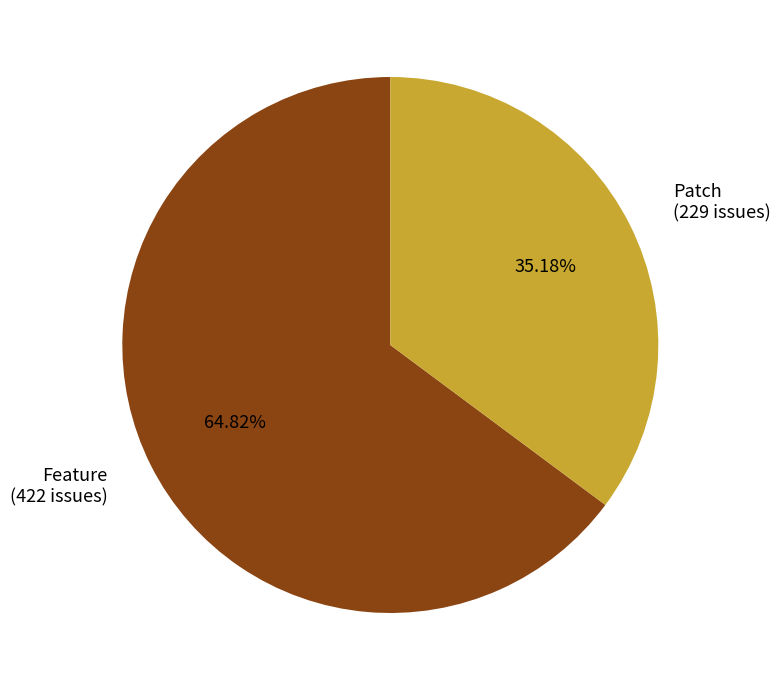

Which has a higher value, Feature or Patch?

Feature